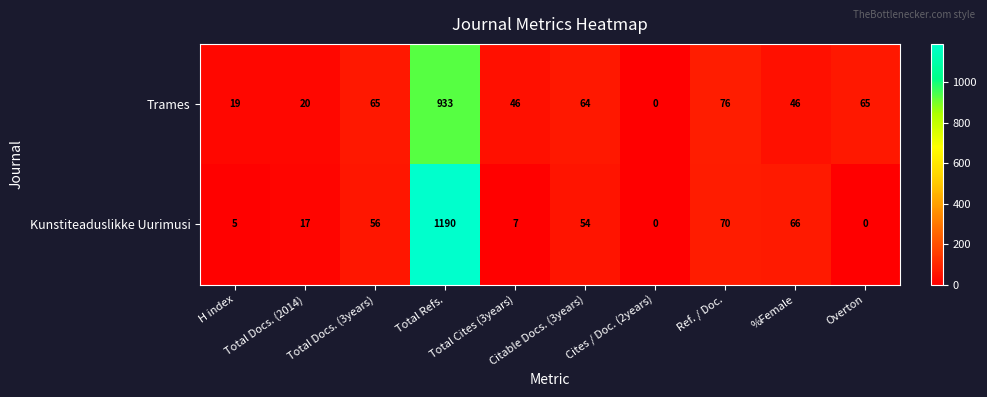

What is the difference between the highest and lowest values at Total Refs.?

257